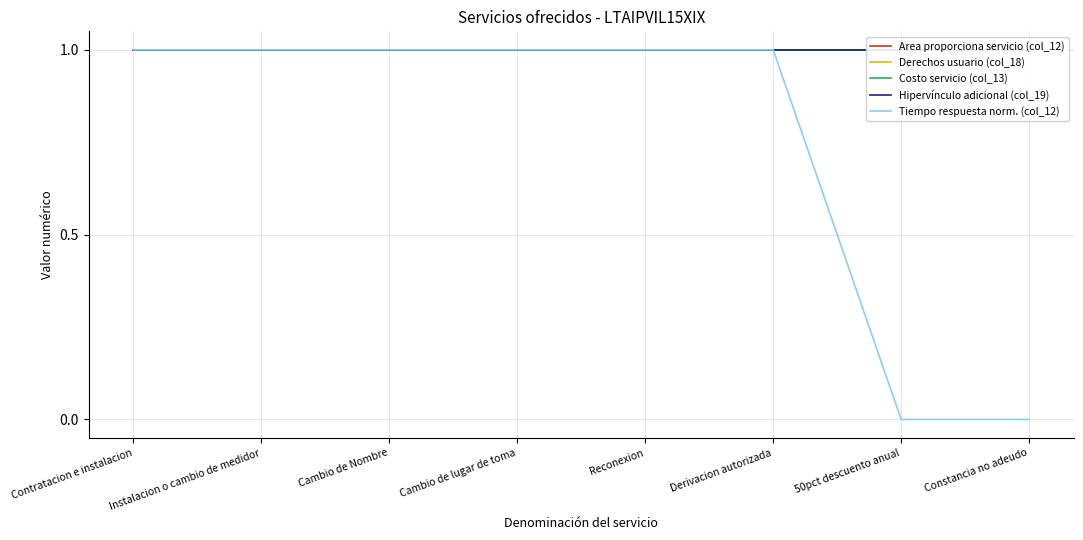

What position from the right is Constancia no adeudo?

1